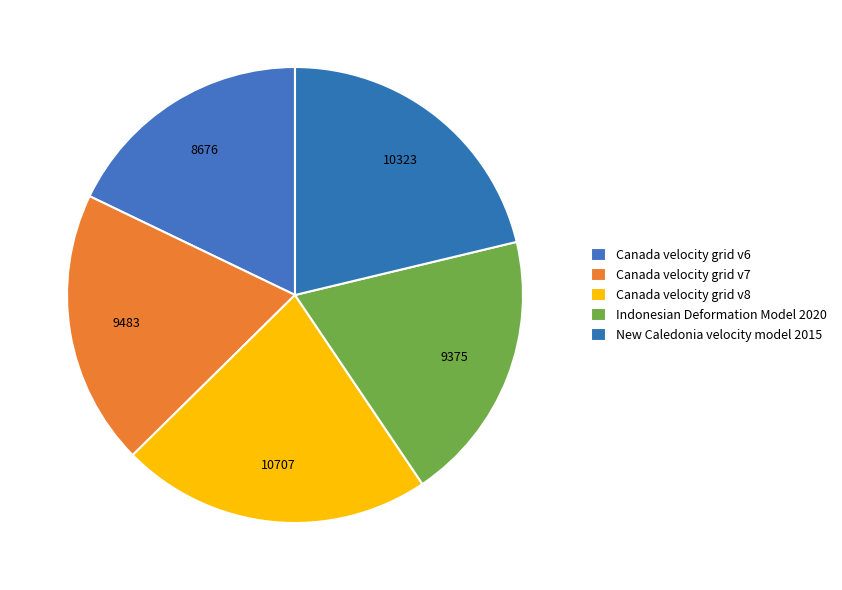

Count the number of slices in the pie.

5